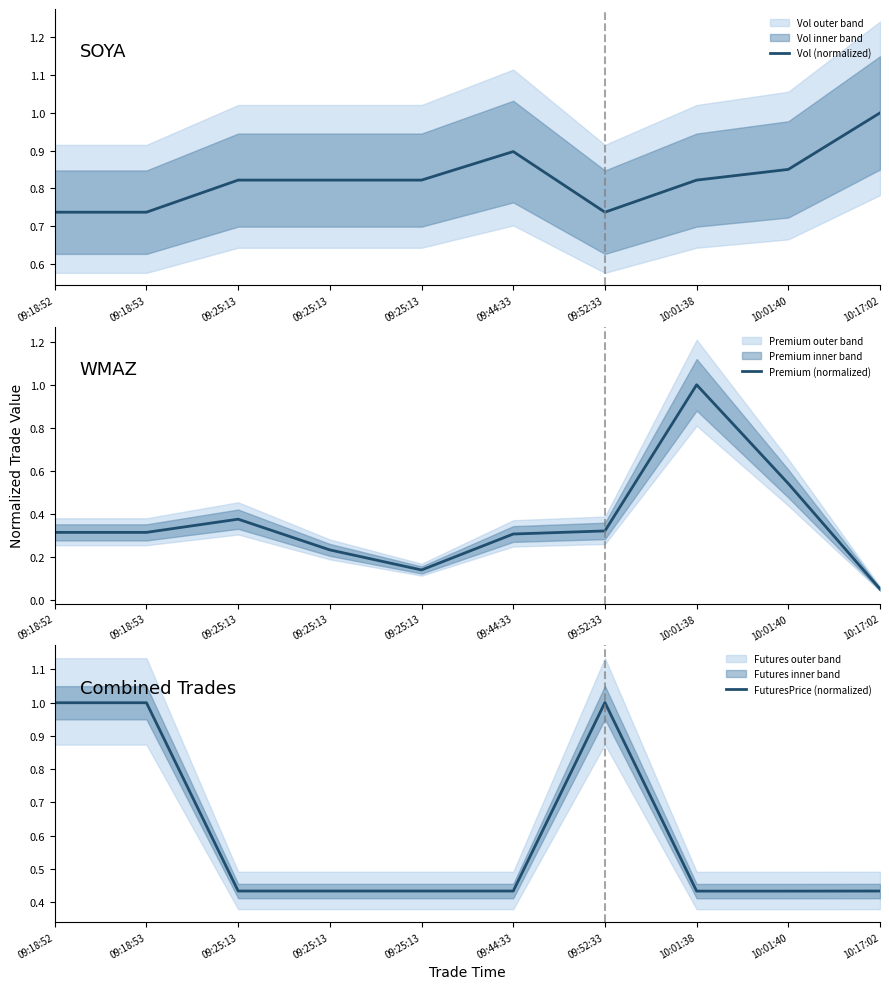

Where is the first local minimum for Premium (normalized)?

09:25:13